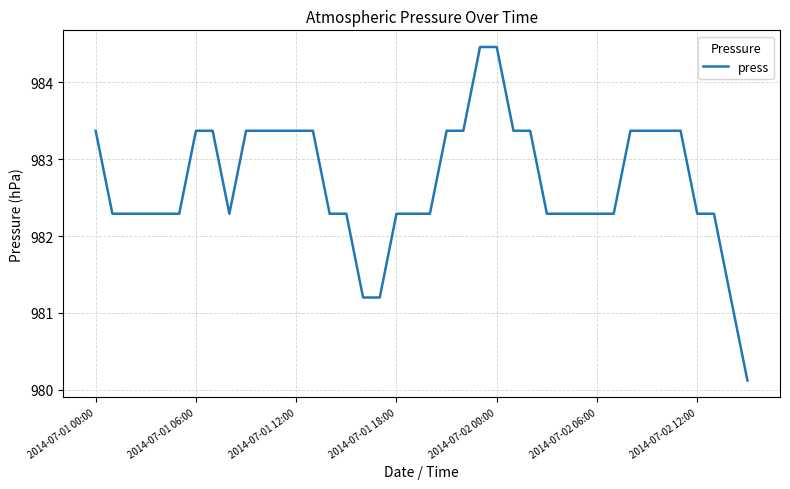

What is the difference between the maximum and minimum values?

4.3